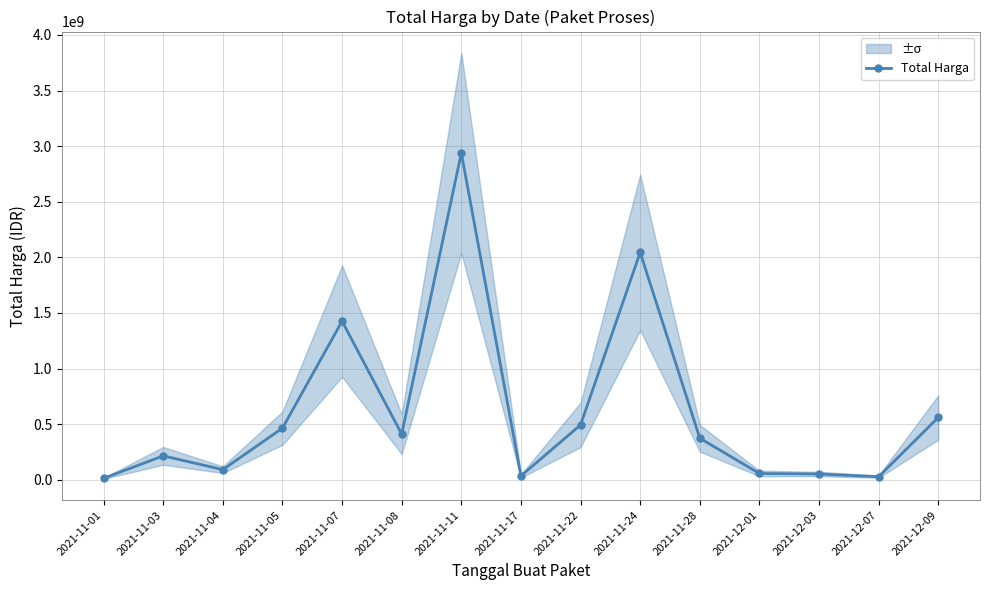

What is the minimum value shown in the chart?

12787500